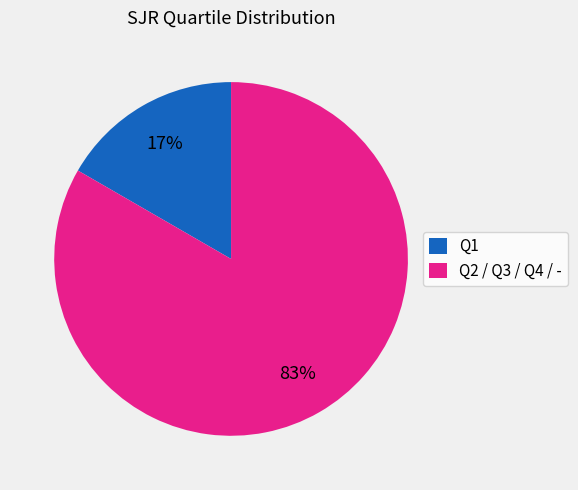

To the nearest percent, what percentage of the pie is Q1?

17%